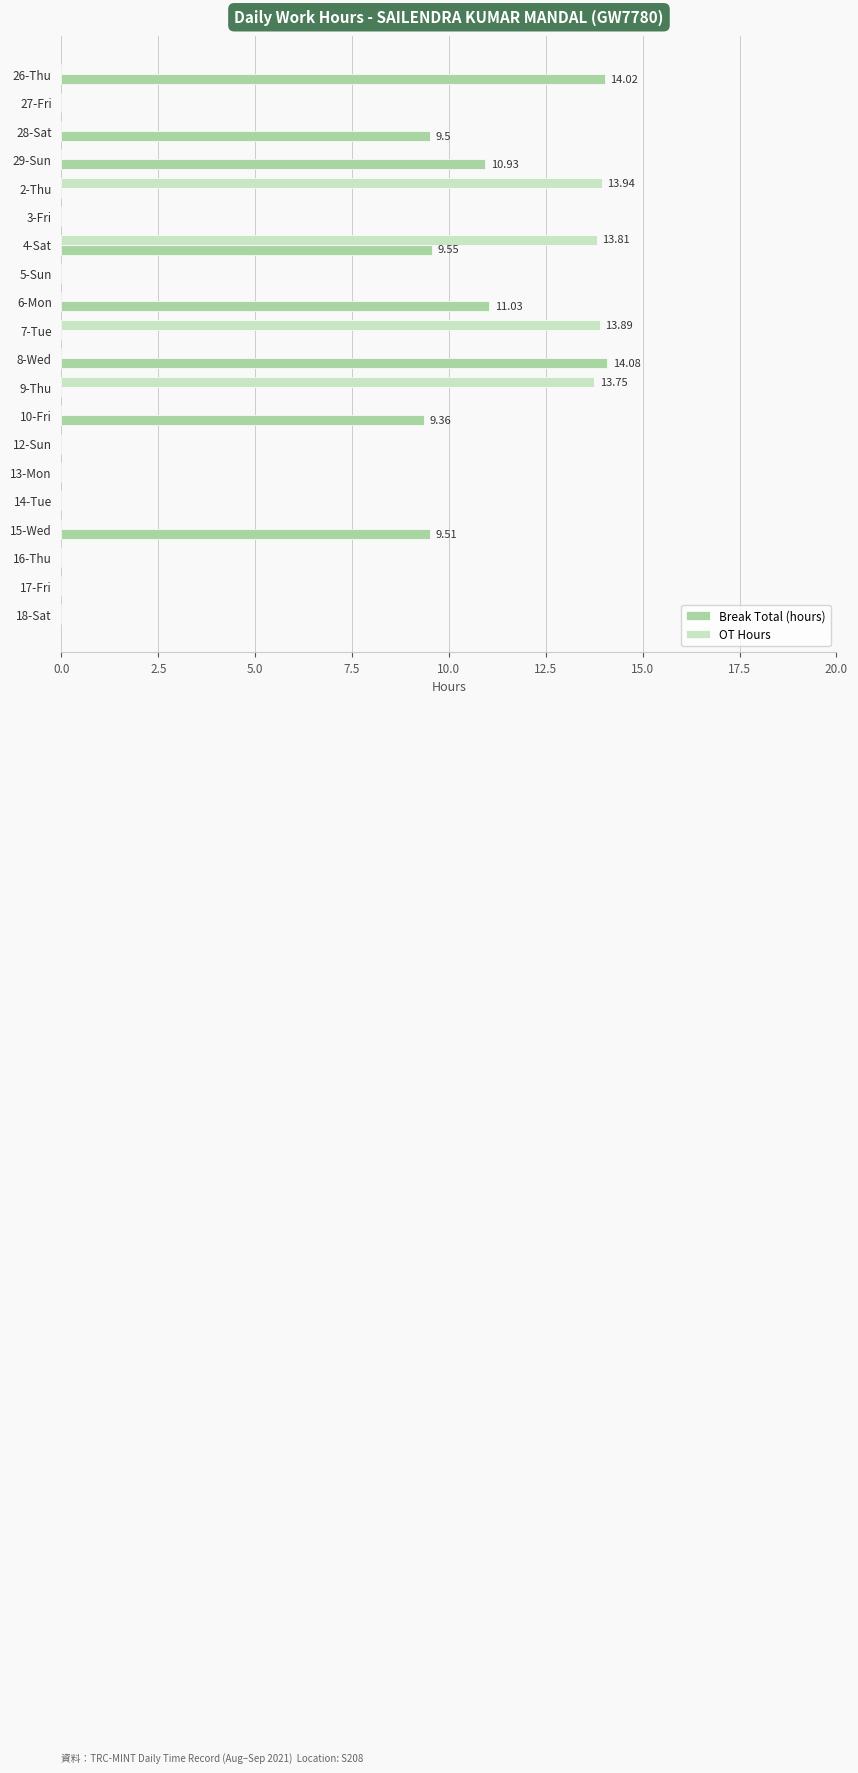

What is the maximum value for OT Hours?

13.9